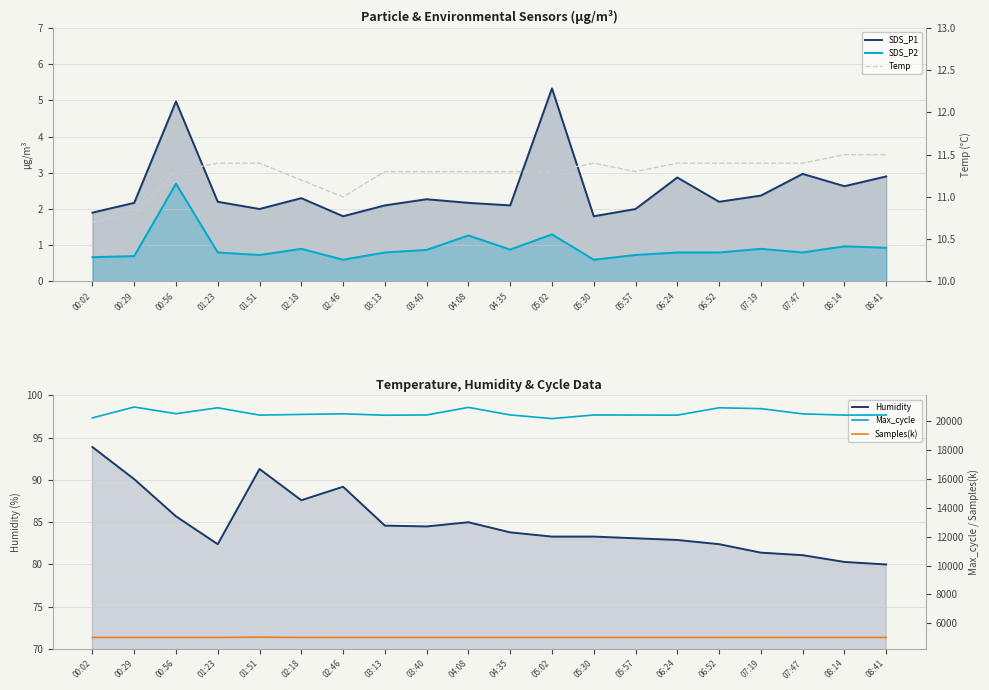

Which label corresponds to the largest value in the chart?

00:29